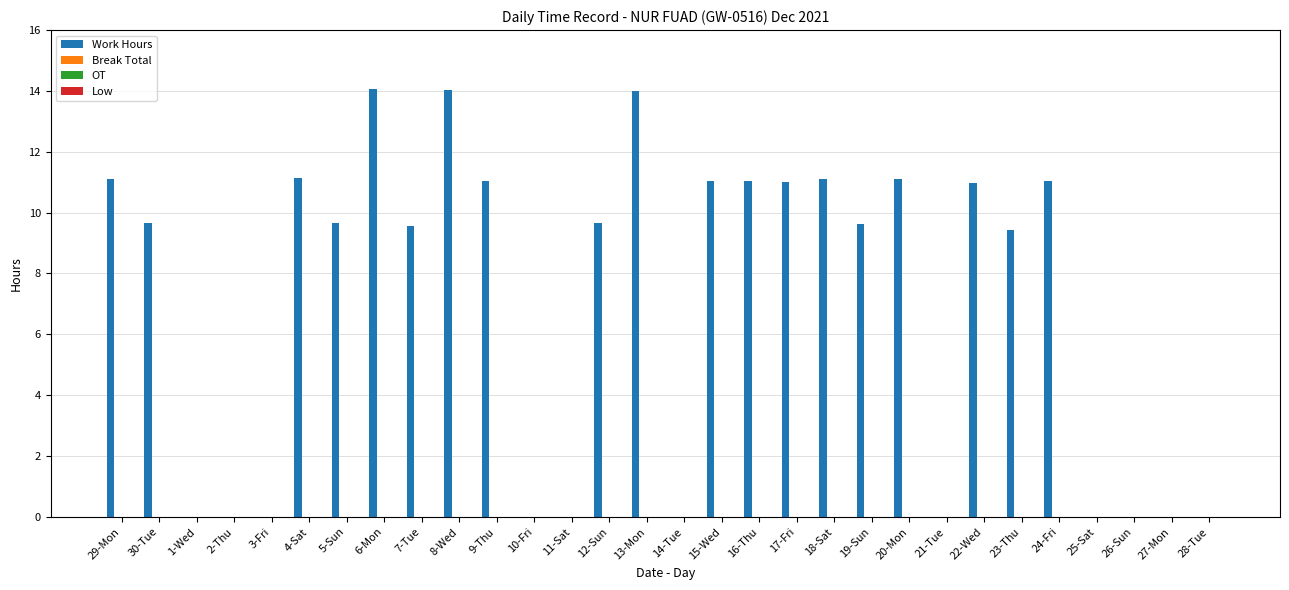

What is the greatest value displayed?

14.1